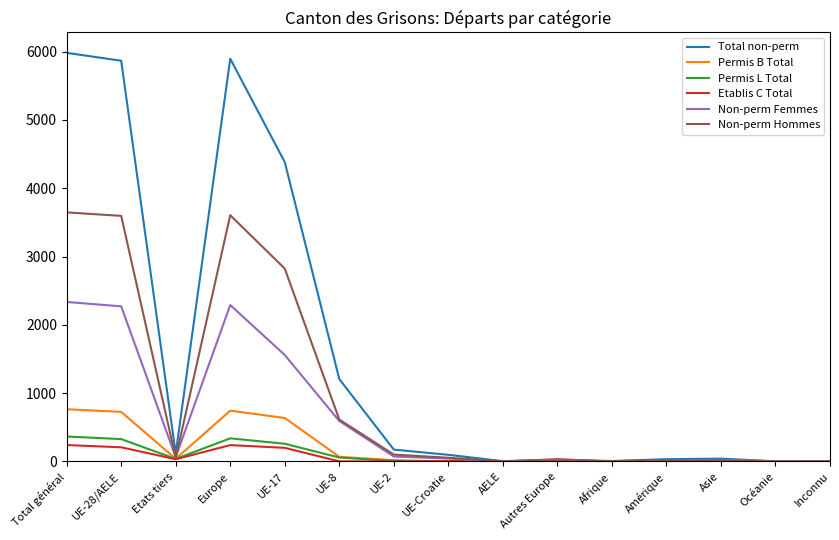

Which series has the largest total across all categories?

Total non-perm